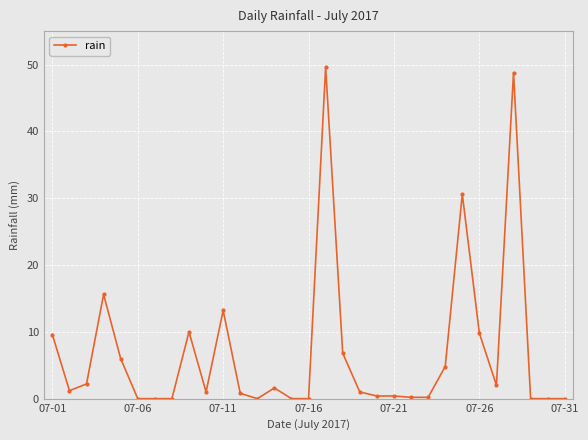

Count the number of categories in the chart.

31